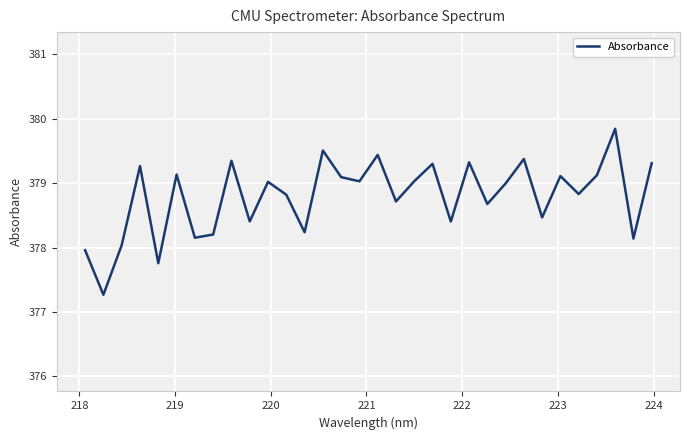

What is the smallest value displayed?

377.3